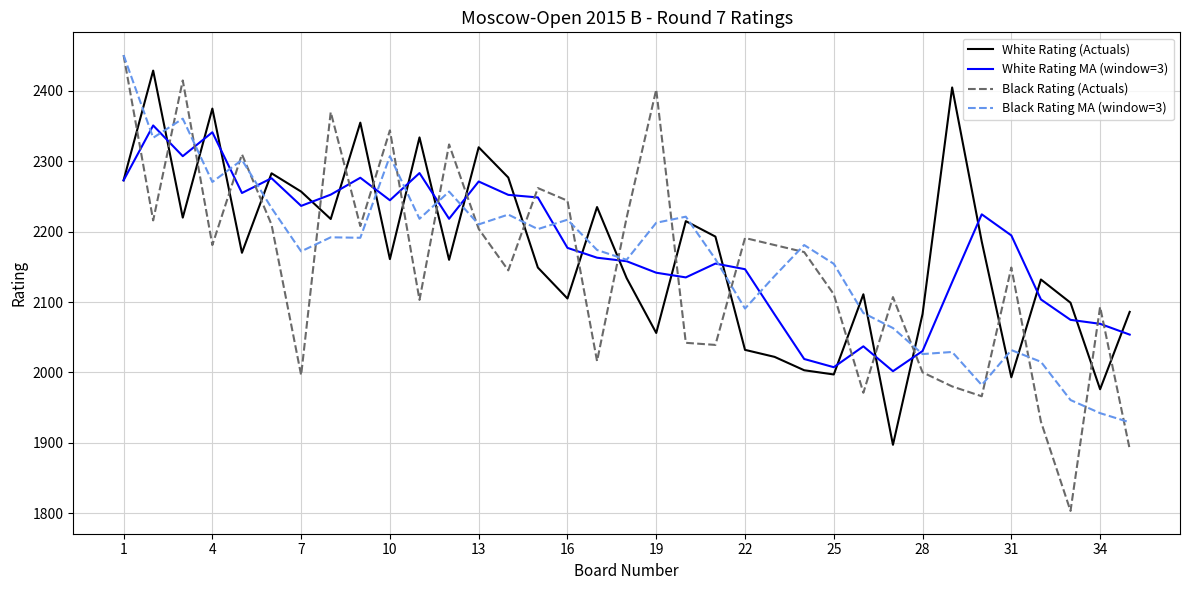

Which series ends up on top after the final intersection of Black Rating (Actuals) and White Rating MA (window=3)?

White Rating MA (window=3)